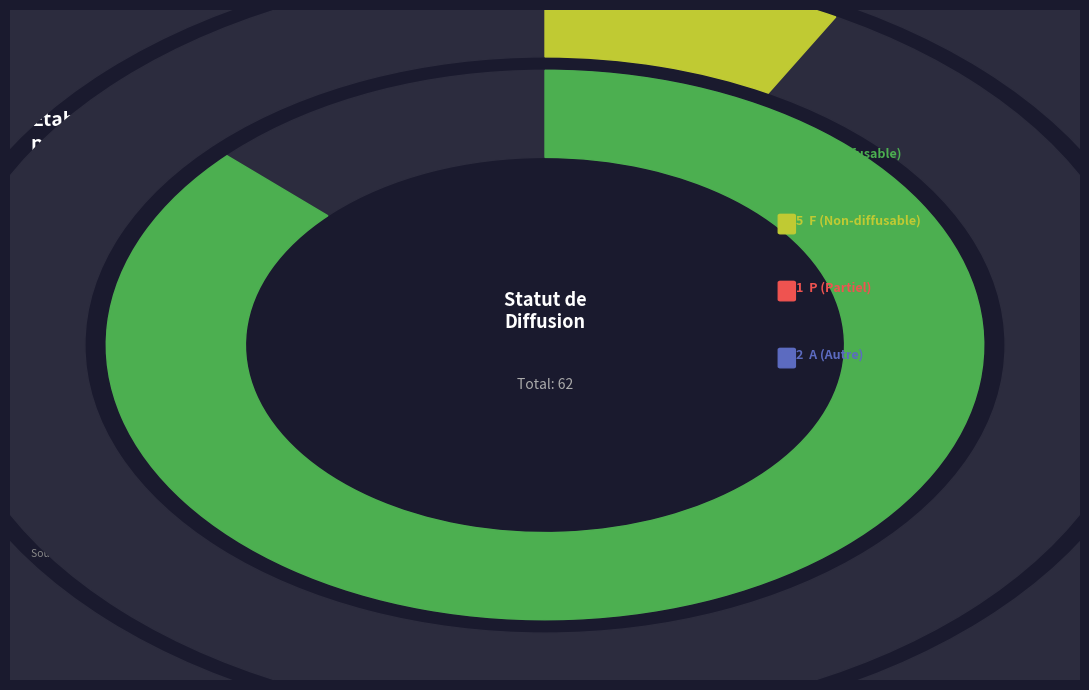

Which slice is the smallest?

P